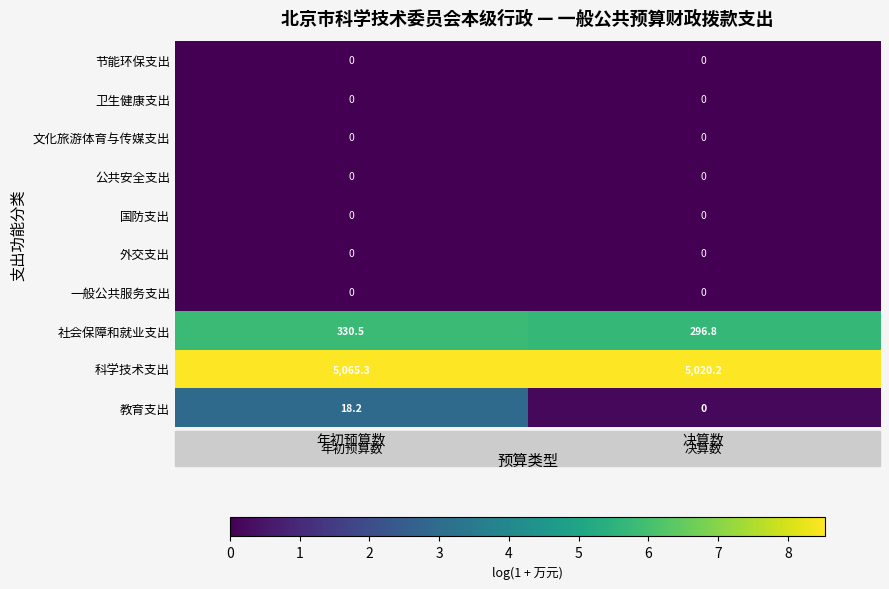

True or false: 一般公共服务支出 has a value of 0.0 at 年初预算数.

True